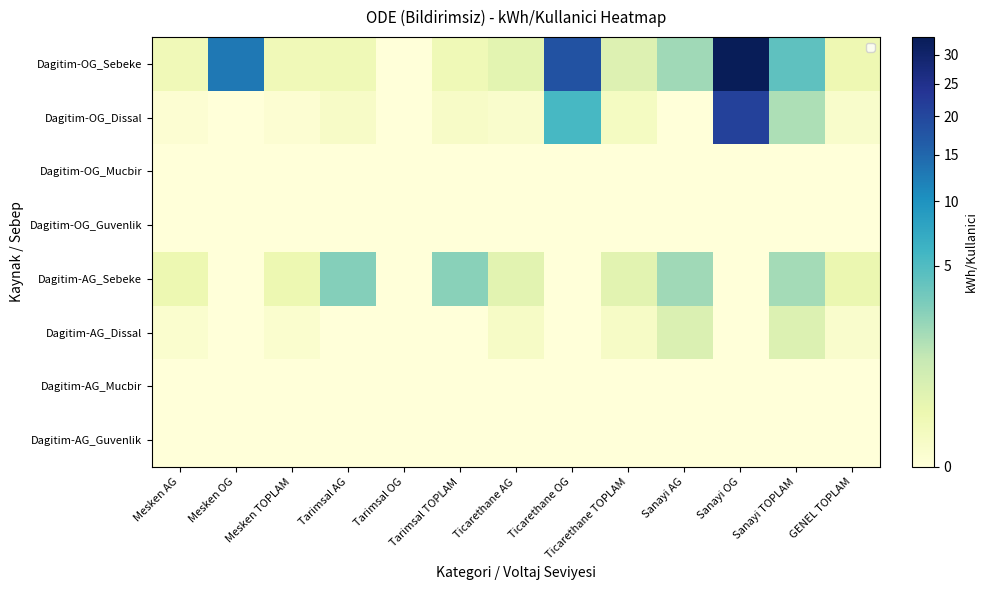

What is the total value across all series at Mesken OG?

12.9